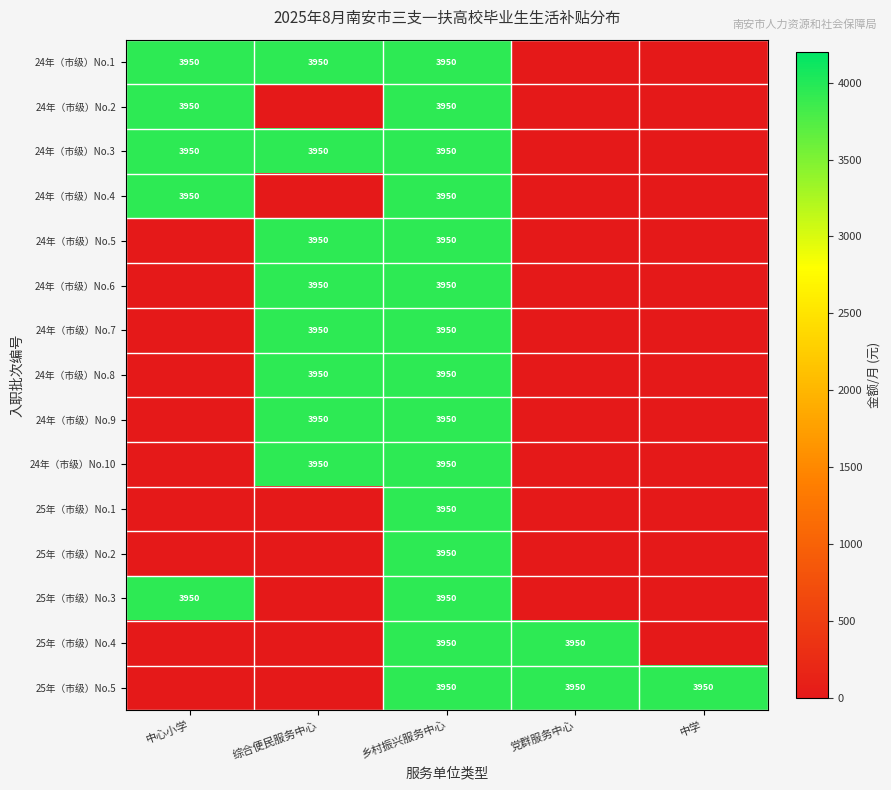

True or false: 24年（市级）No.1 has a value of 3950 at 乡村振兴服务中心.

True